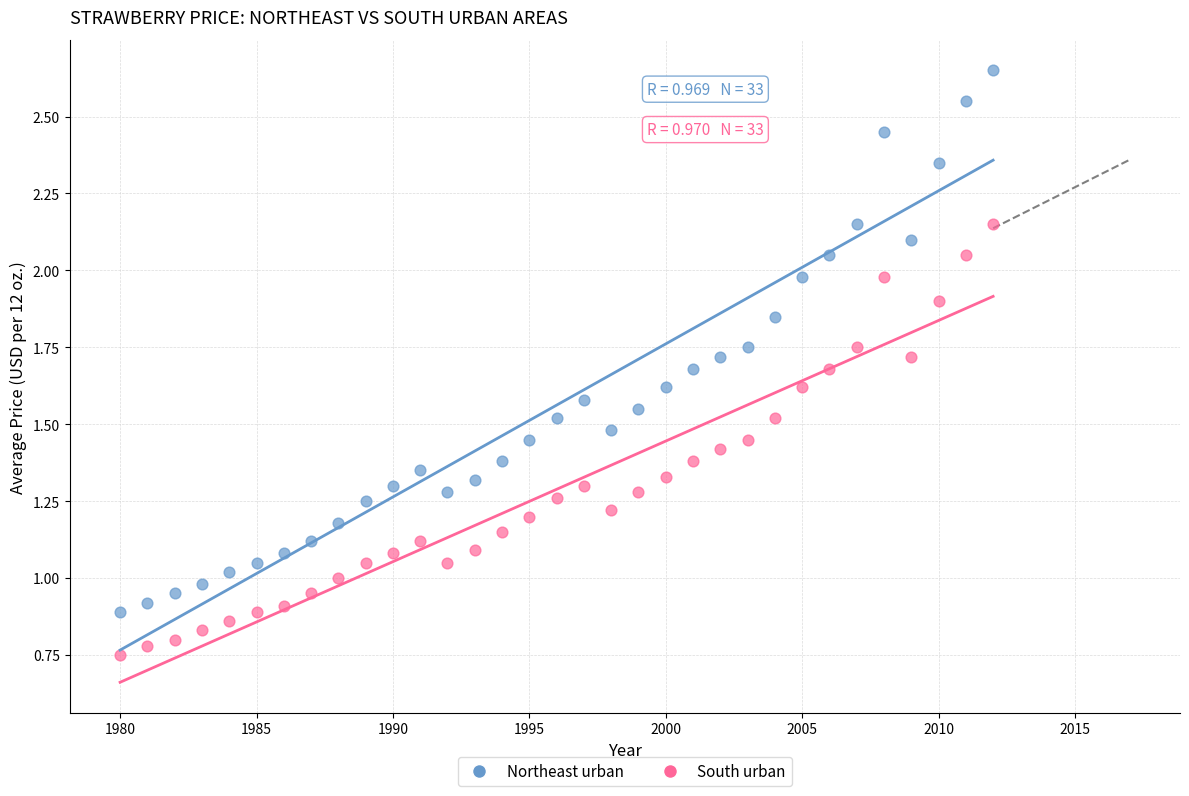

Which series has the largest Y range (max minus min)?

Northeast urban